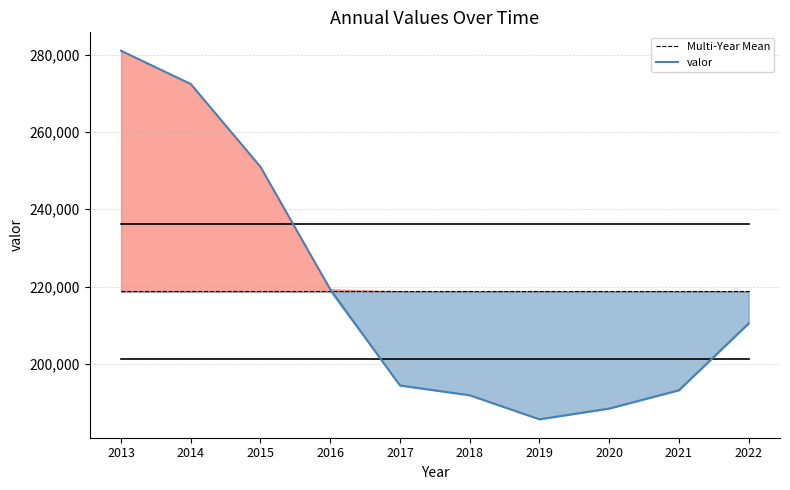

True or false: Multi-Year Mean has more than 2 interior local peaks.

False